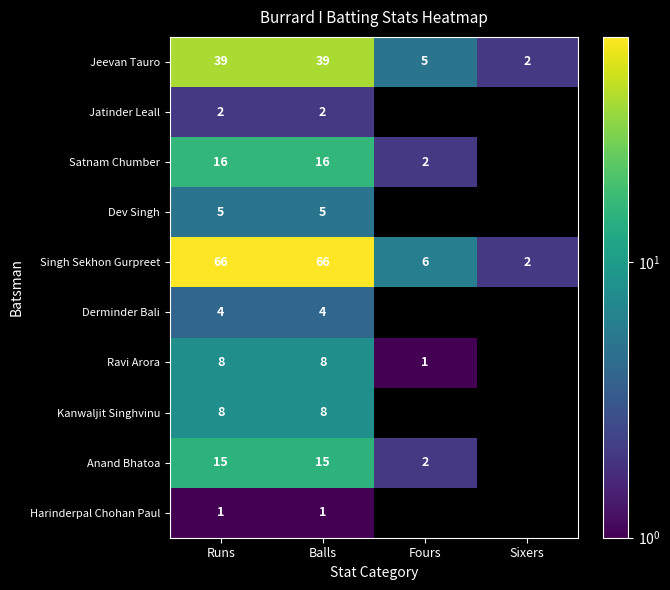

What is the difference between the highest and lowest values at Runs?

65